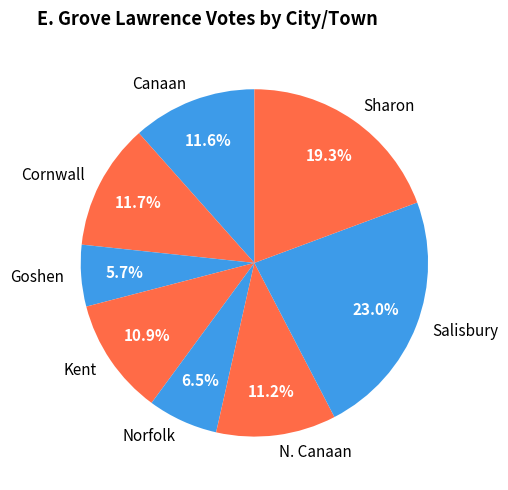

Between Kent and Goshen, which is larger?

Kent